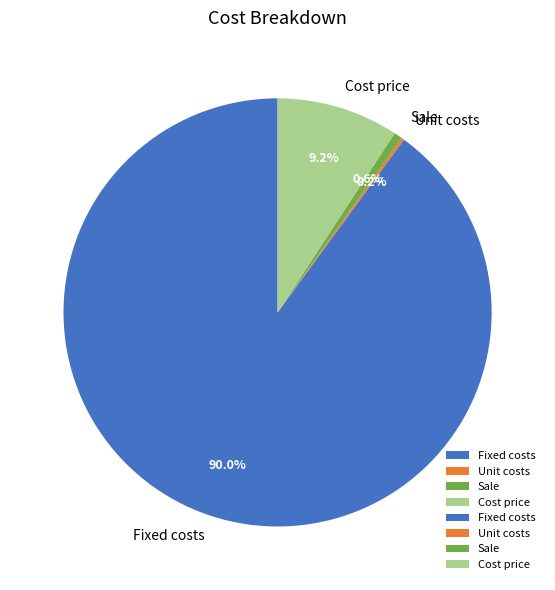

What is the largest slice in the pie chart?

Fixed costs